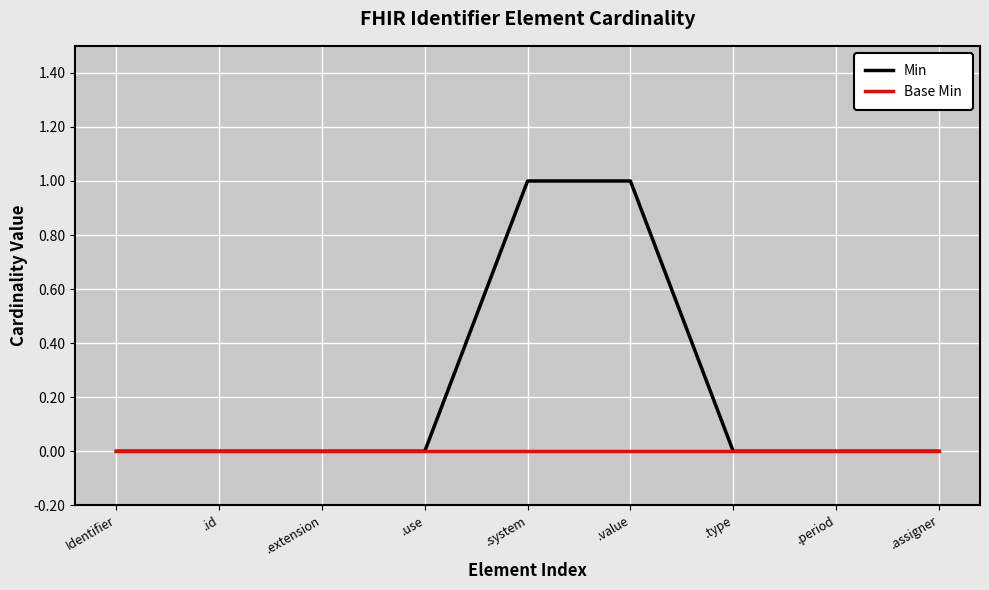

Is it true that Min equals -1 at .assigner?

False